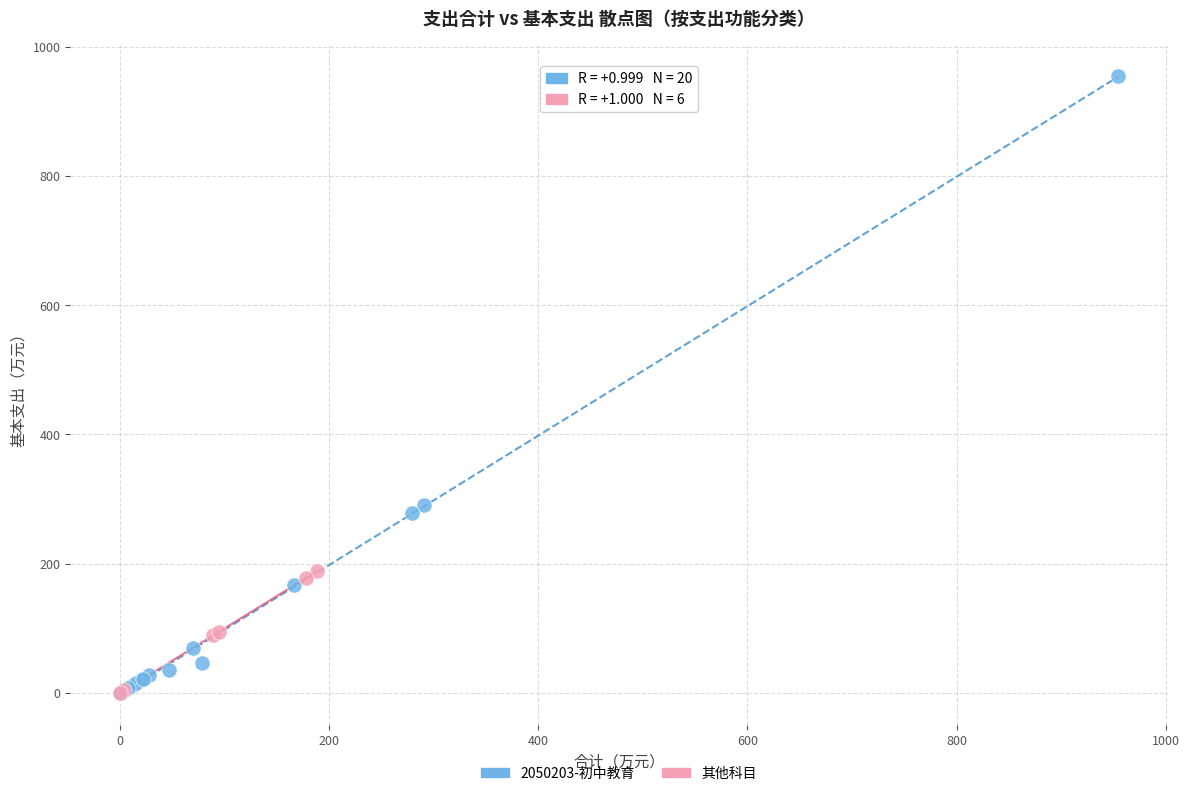

What are all the series names shown in the legend?

2050203-初中教育, 其他科目